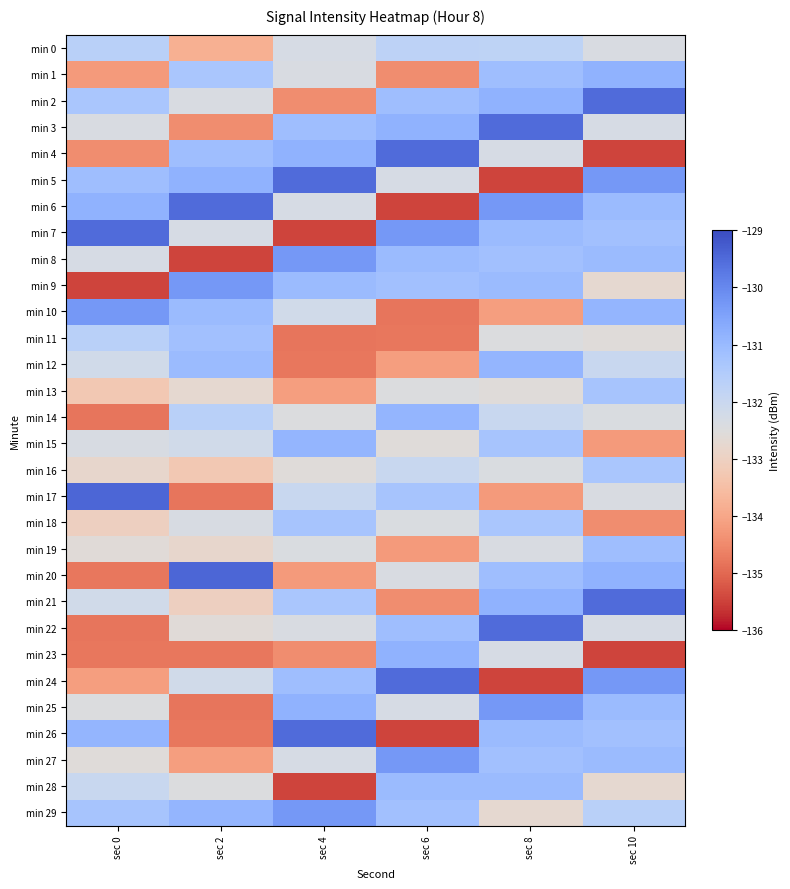

At which category is the sum across all series the highest?

sec 8